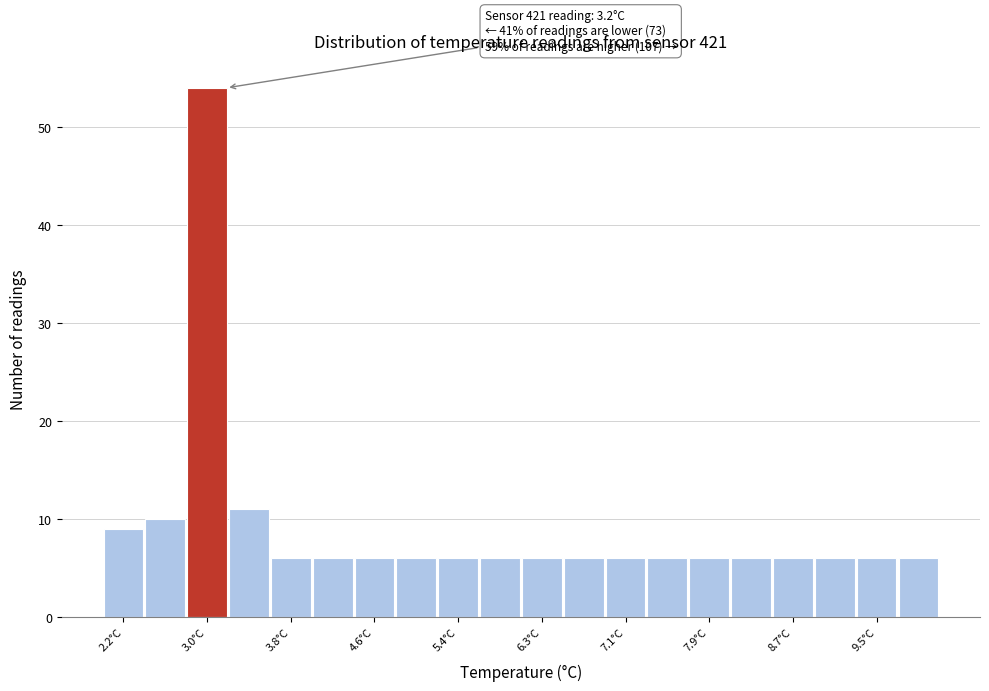

Which range on the x-axis has the tallest bar?

2.8 to 3.2